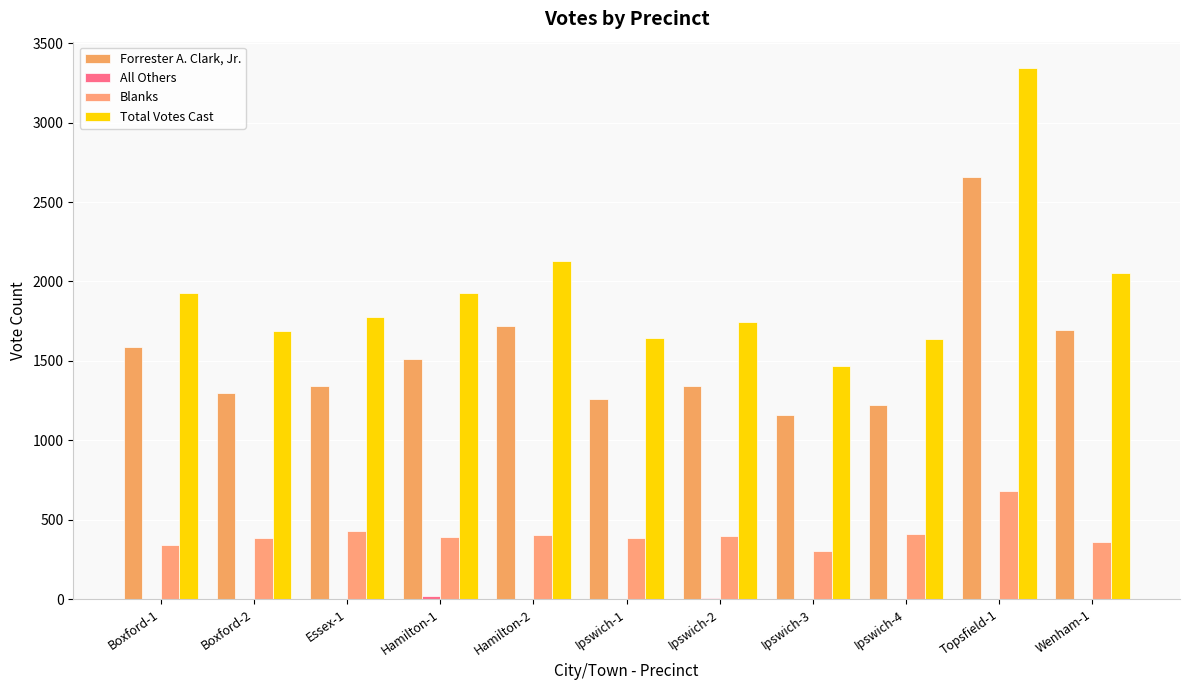

What is the difference between the maximum and minimum values in the Blanks series?

376